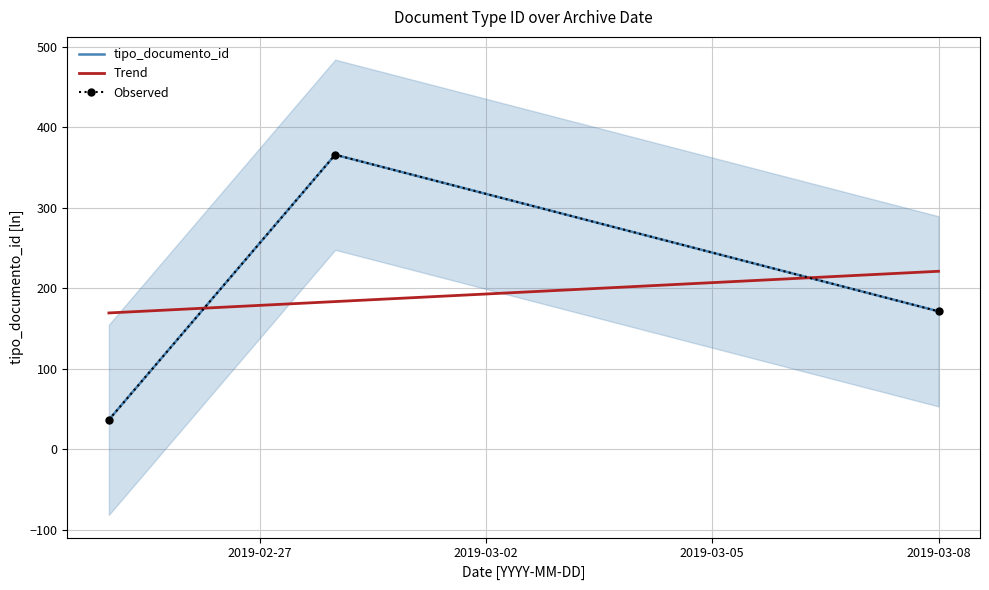

Is the value of Observed at 2019-03-02 greater than the value of Trend at 2019-02-27?

Yes